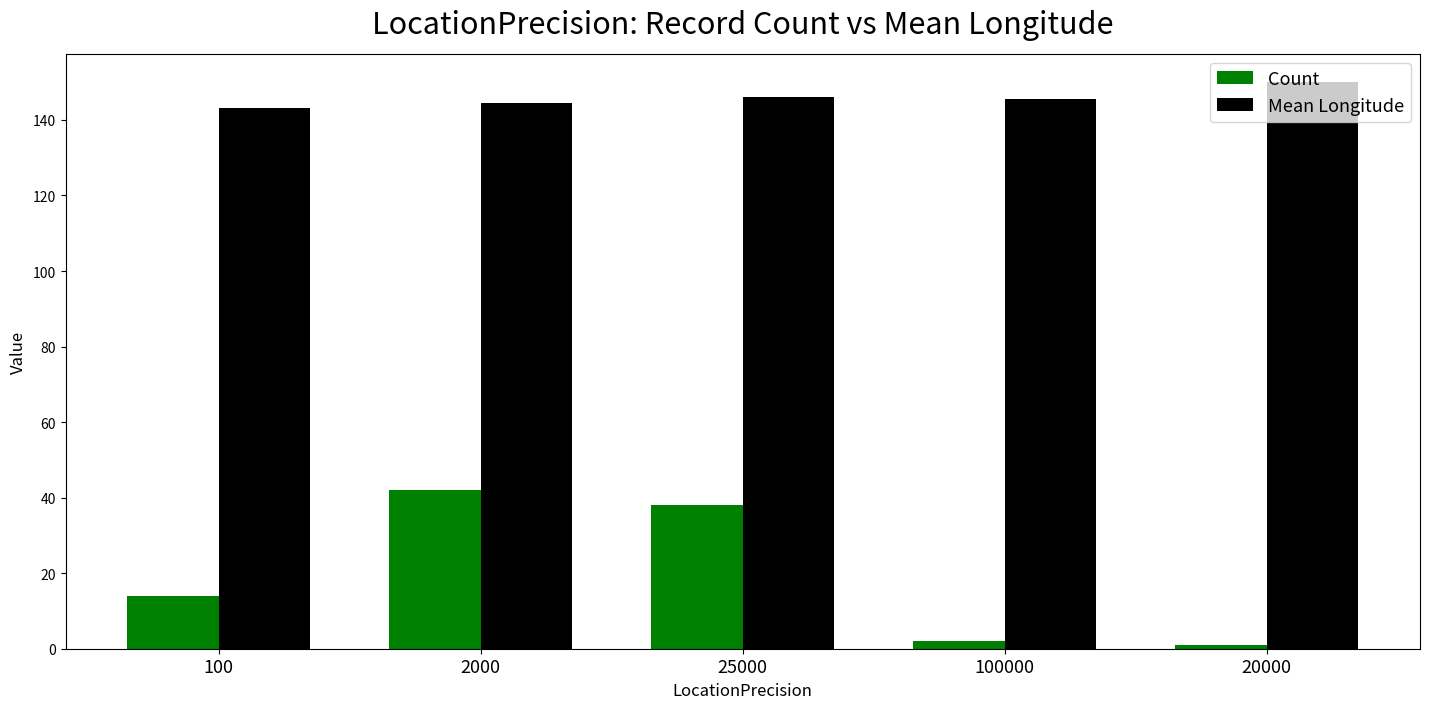

What is the minimum value shown in the chart?

1.0